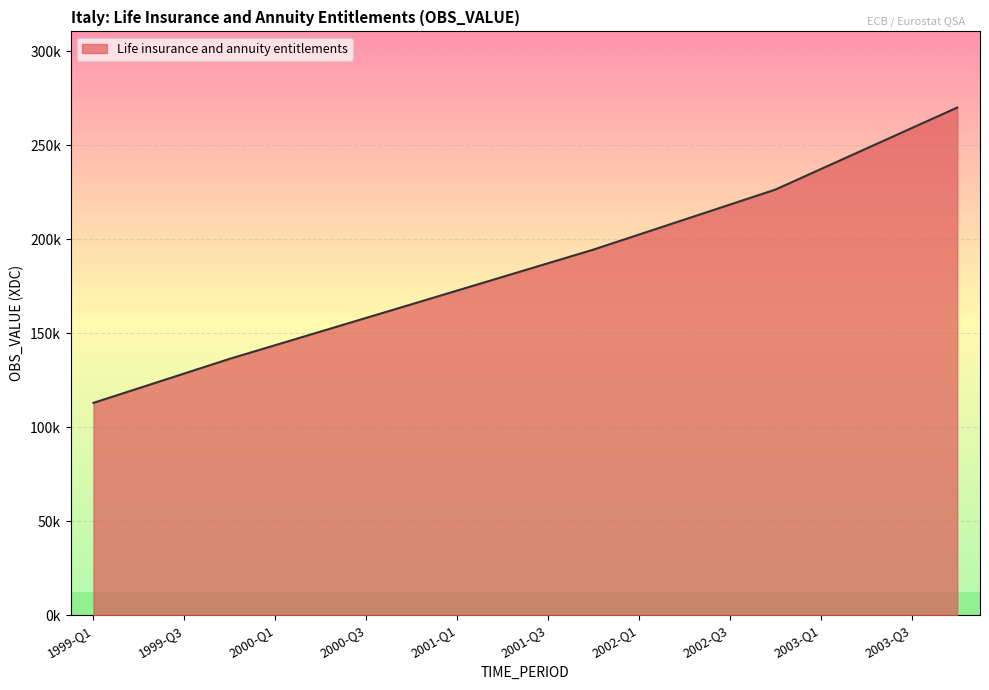

At which label does the data first exceed 187254?

2001-Q4